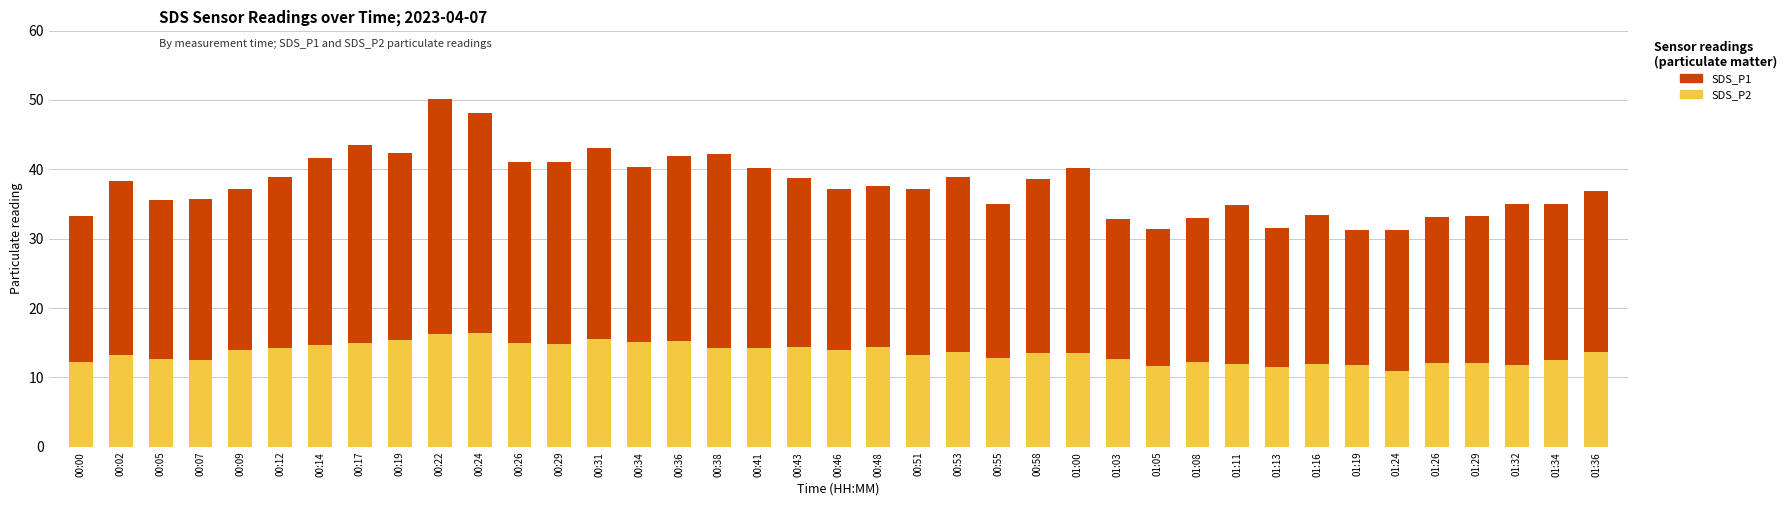

What is the sum of all SDS_P2 values?

527.3